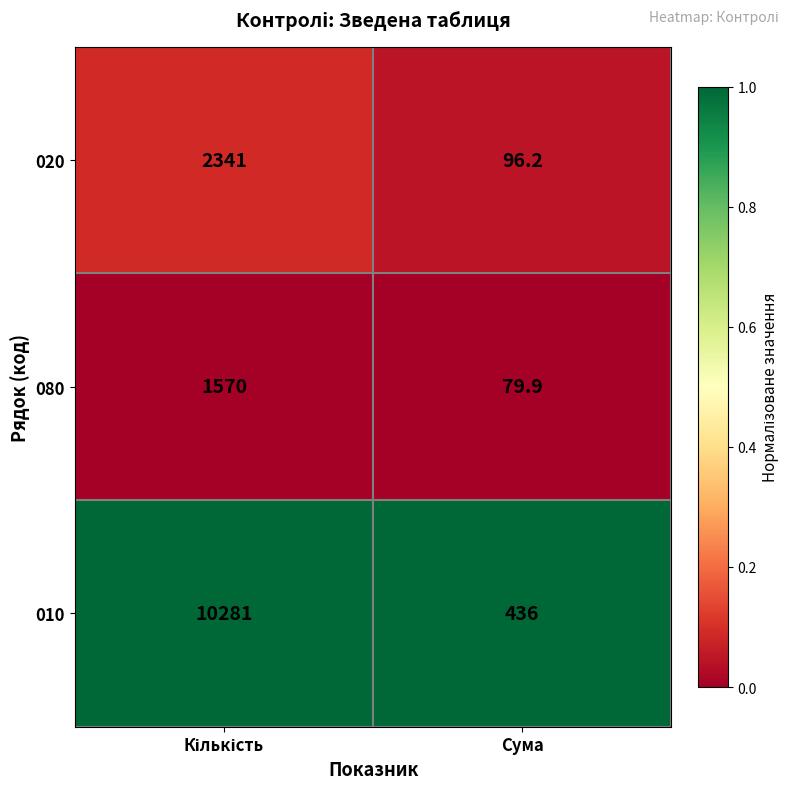

What is the difference between the maximum and minimum values in the 080 series?

1490.1